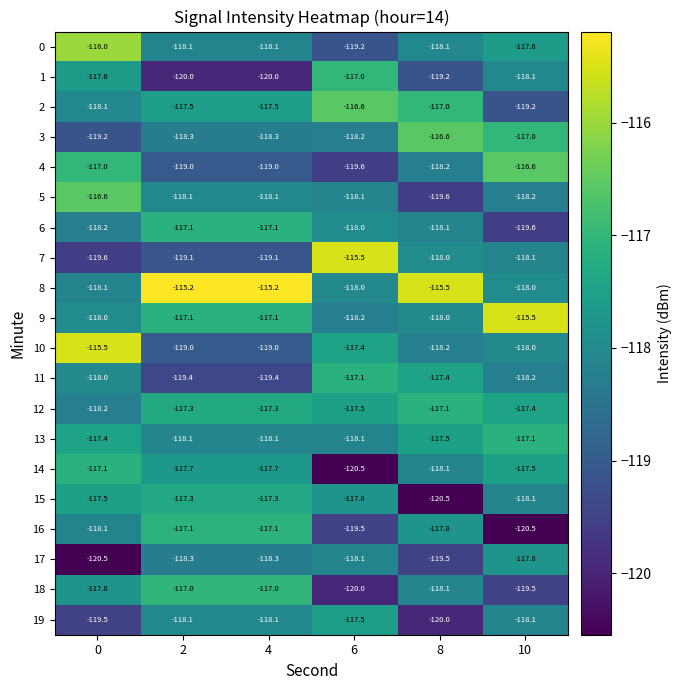

What value does the 16 series have at 8?

-117.8